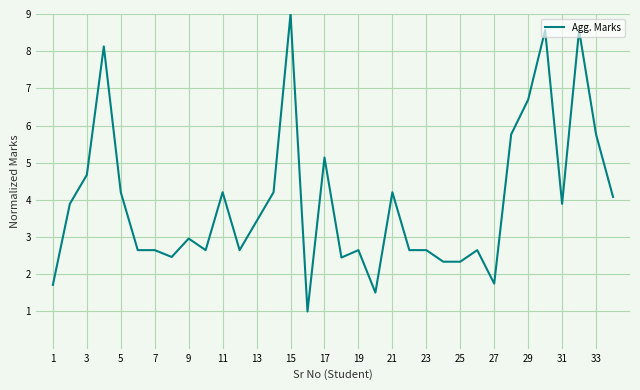

What is the greatest value displayed?

9.0